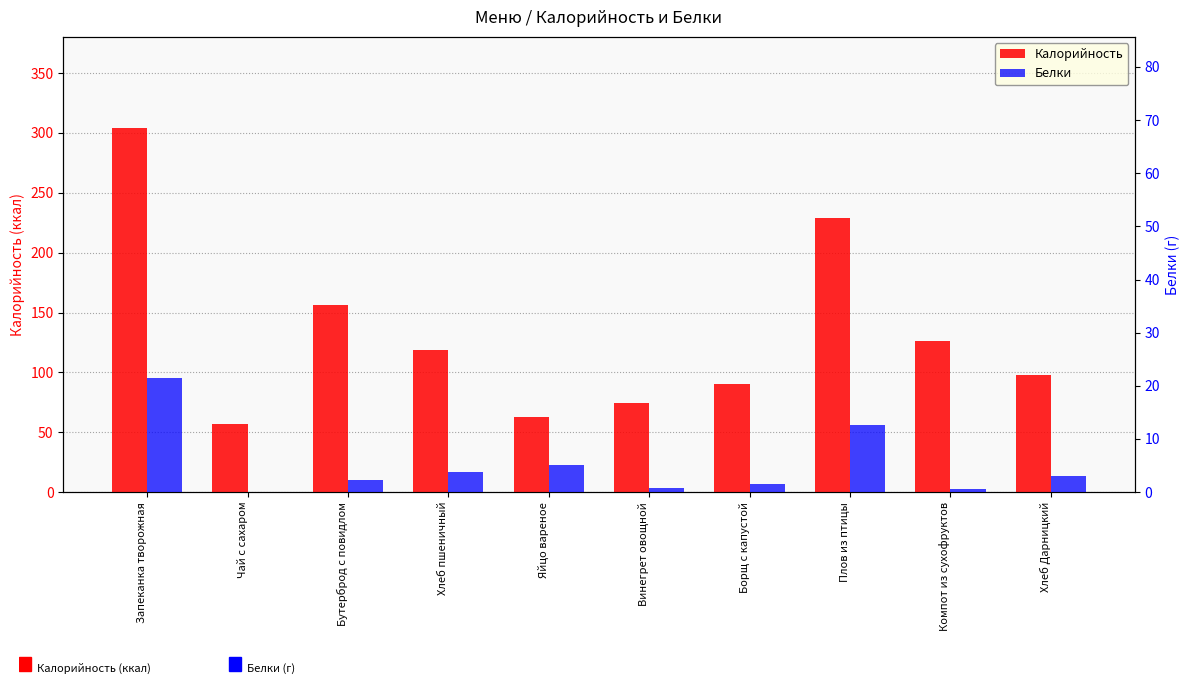

Reading right to left, extract all data points from this chart.

Калорийность: 98.0	126.0	229.0	90.0	74.6	62.8	119.0	156.7	56.9	304.2
Белки: 3.1	0.6	12.7	1.6	0.8	5.1	3.8	2.4	0.1	21.4